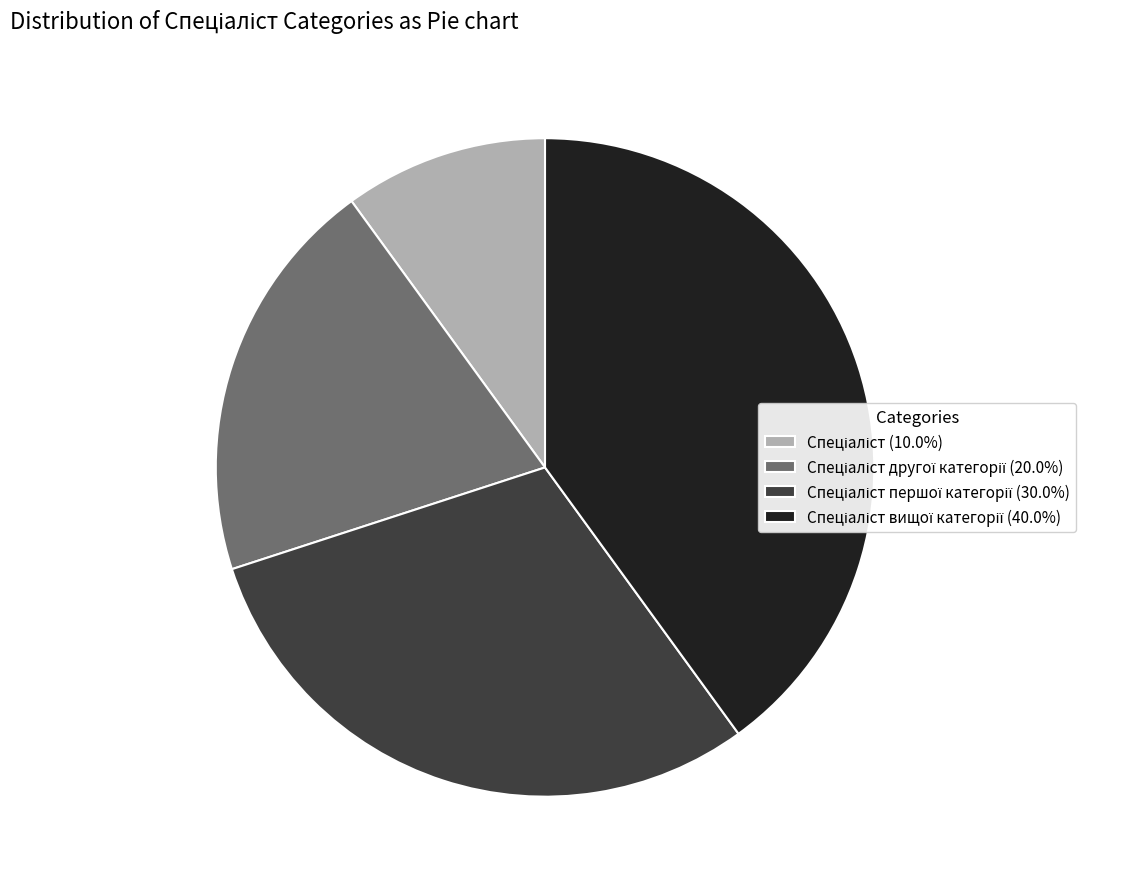

Does any single category account for the majority?

No